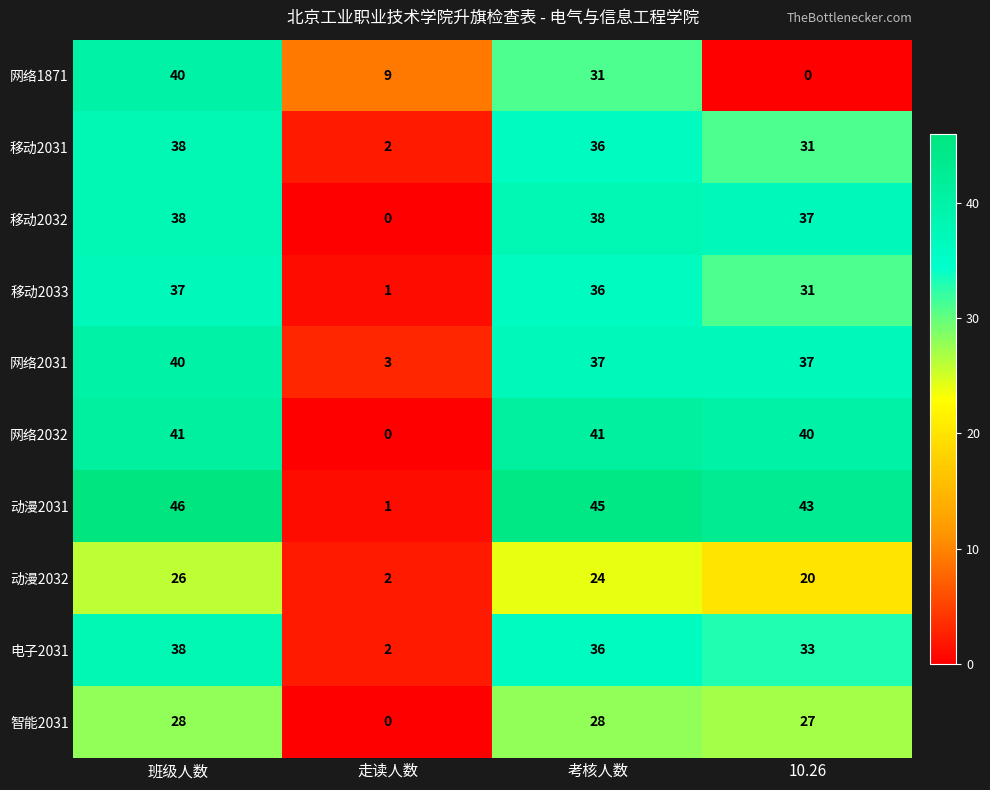

What is the spread (max minus min) of values at 10.26?

43